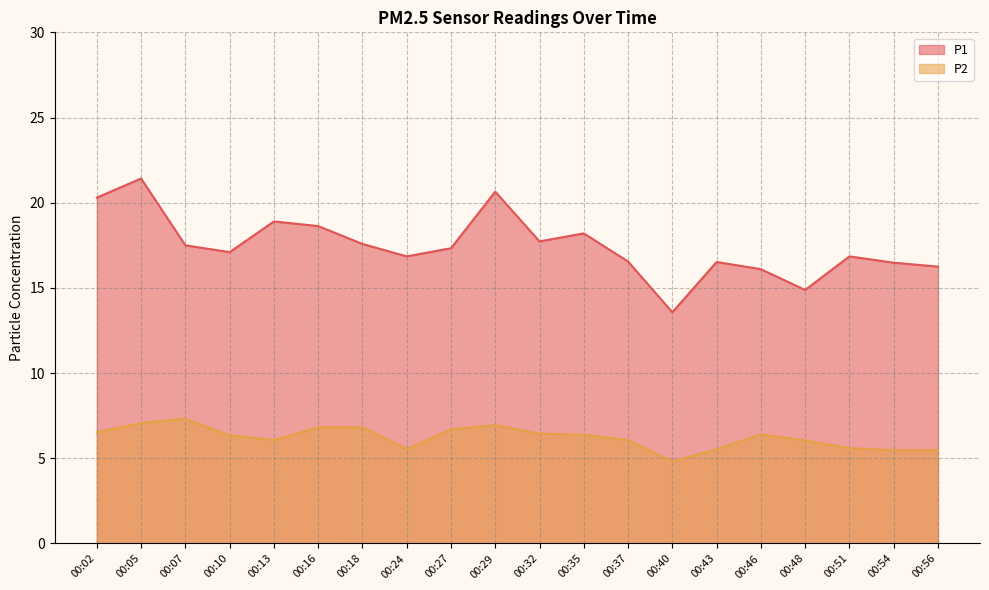

What is the minimum value for P1?

13.6